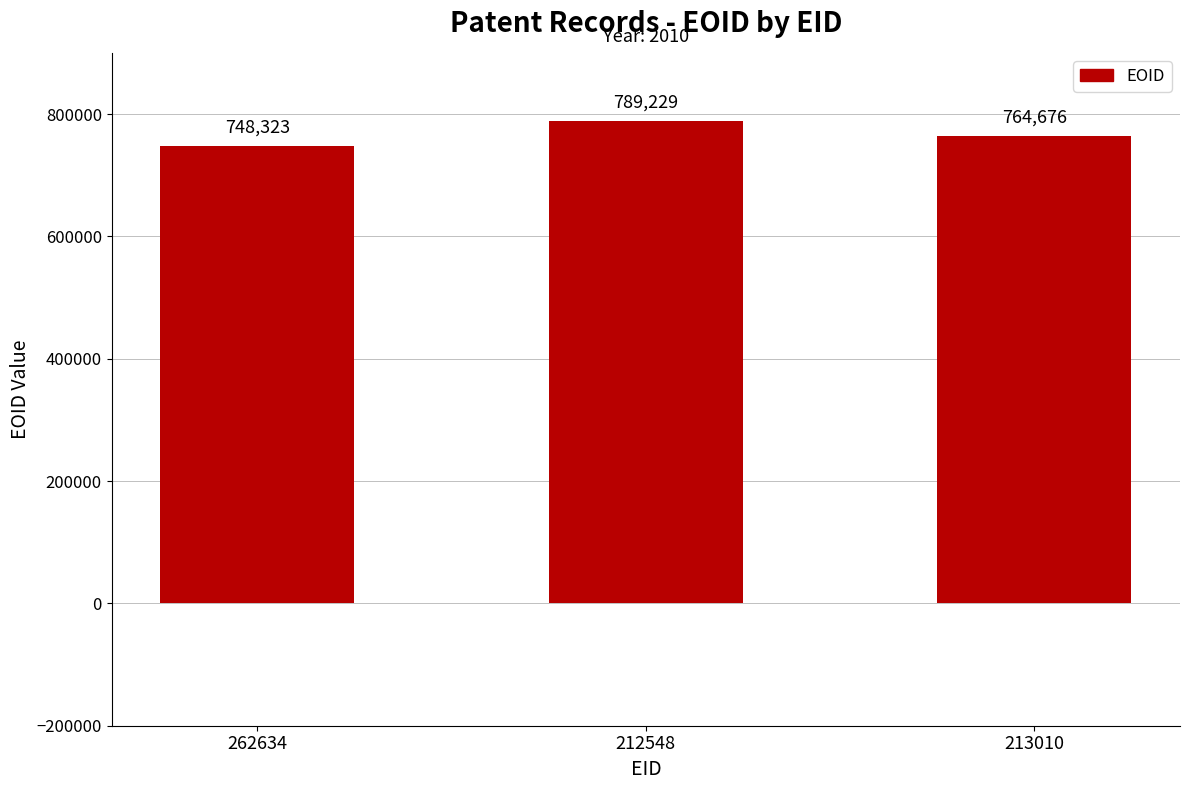

What is the label of the 1st bar from the left?

262634